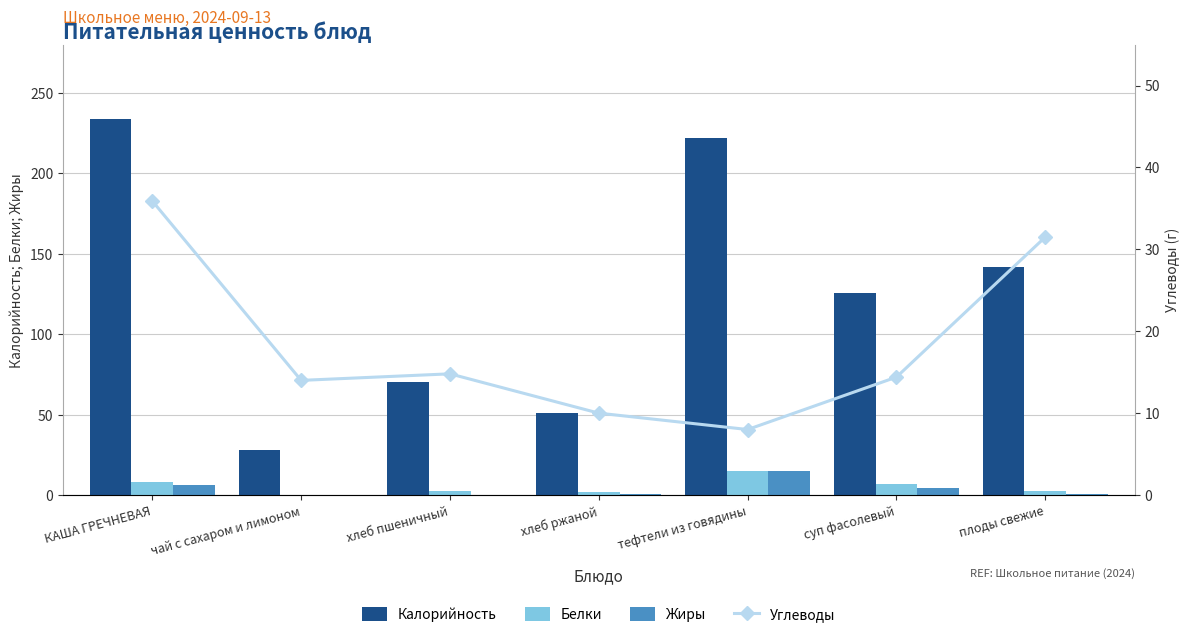

The Жиры series shows 1.4 at суп фасолевый. True or false?

False